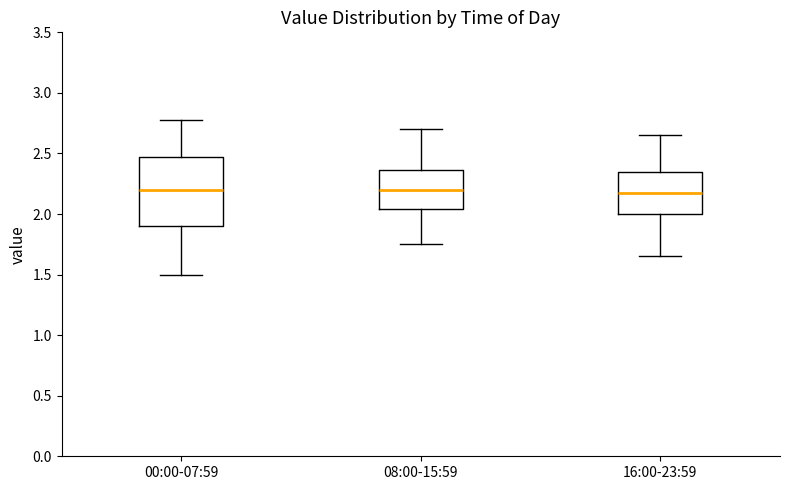

Reading left to right, read every box against the y-axis: the position of its median line, the range the box covers, and the ends of its whiskers. The values are not printed on the chart, so give them approximately, as read against the axis.

00:00-07:59: median 2.20, box 1.90 to 2.45, whiskers 1.50 to 2.80
08:00-15:59: median 2.20, box 2.05 to 2.35, whiskers 1.75 to 2.70
16:00-23:59: median 2.20, box 2.00 to 2.35, whiskers 1.65 to 2.65